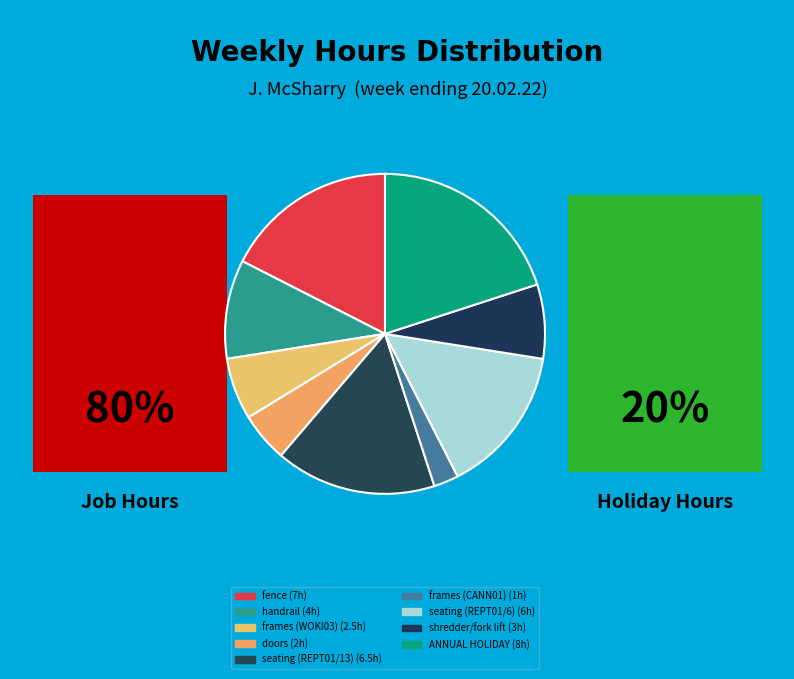

Which slice is the largest?

ANNUAL HOLIDAY